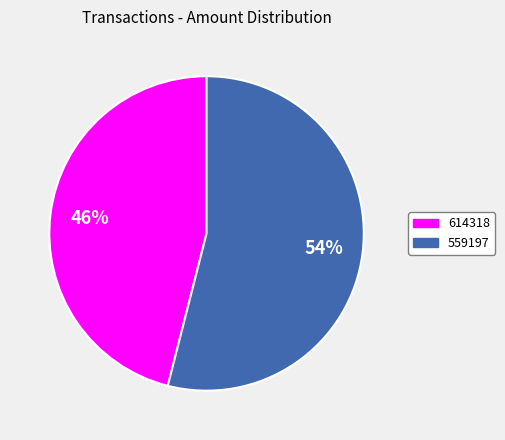

Which category has the biggest portion of the pie?

559197